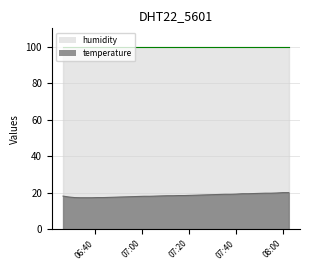

What is the minimum value shown in the chart?

17.2